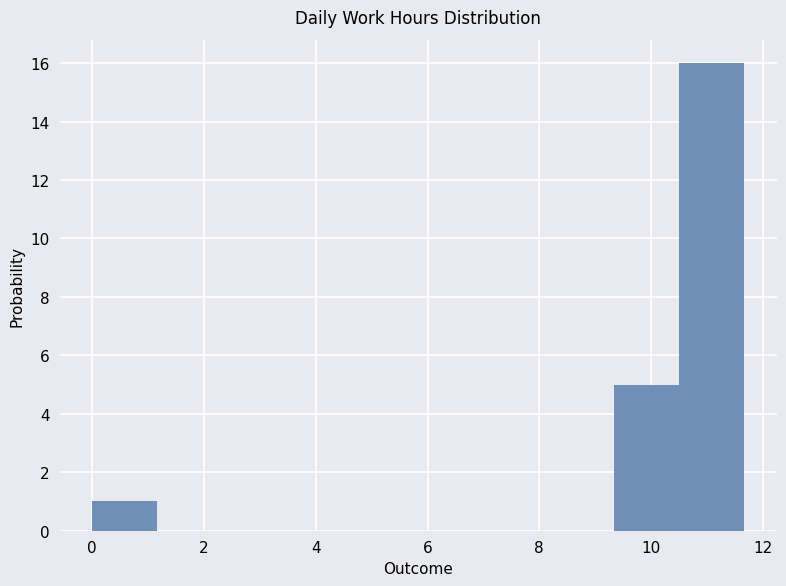

Reading left to right, list every bar in this chart as the range it spans on the x-axis followed by its height. Neither the bar edges nor the heights are printed on the chart, so give them approximately, as read against the axes.

0.0 to 1.2: 1
1.2 to 2.4: 0
2.4 to 3.6: 0
3.6 to 4.6: 0
4.6 to 5.8: 0
5.8 to 7.0: 0
7.0 to 8.2: 0
8.2 to 9.4: 0
9.4 to 10.6: 5
10.6 to 11.6: 16